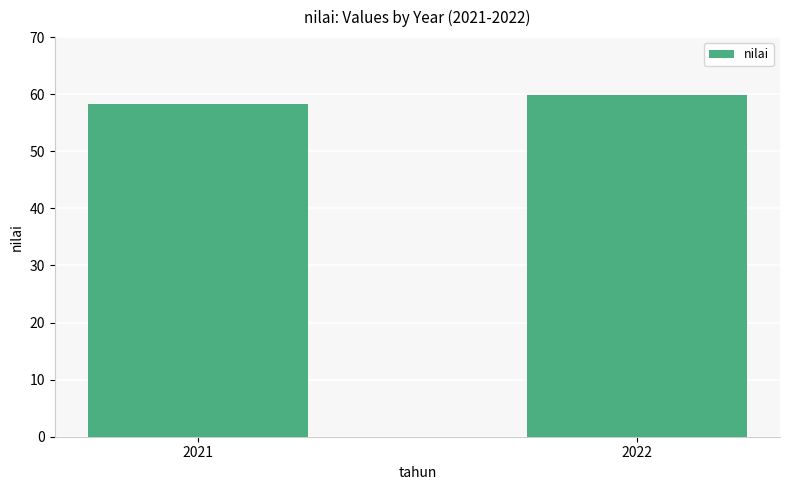

Rank the categories by value from lowest to highest.

2021, 2022